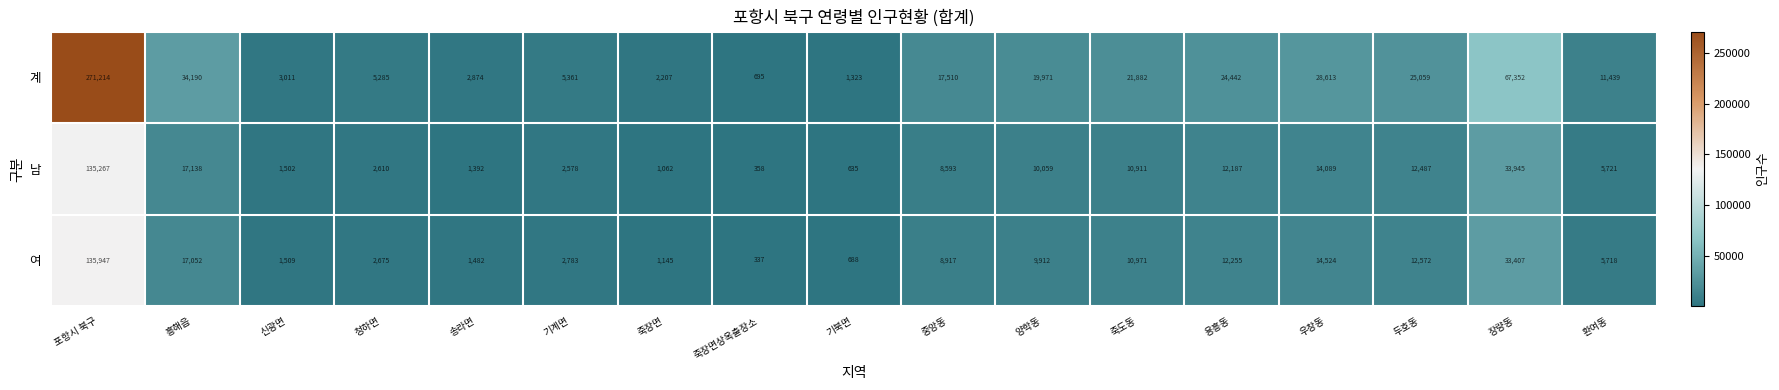

True or false: 여 has a value of 1509 at 신광면.

True